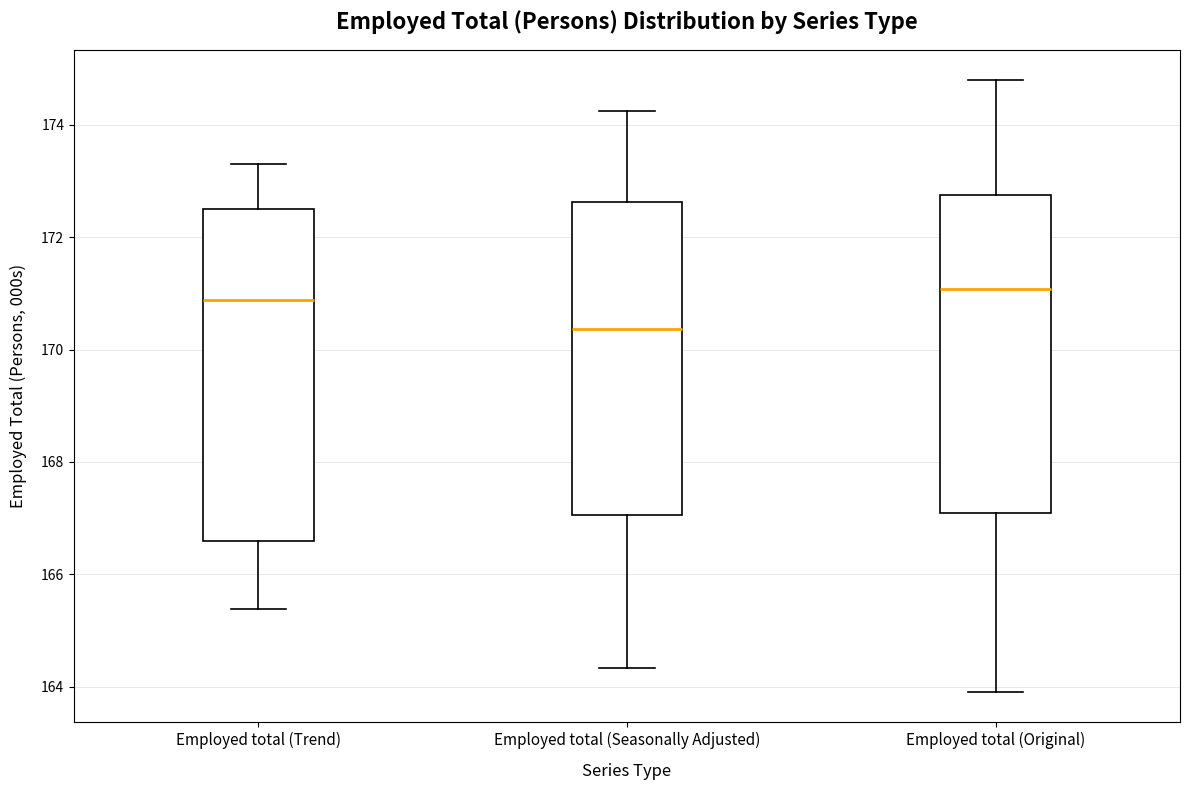

Which box's median line is the highest?

Employed total (Original)